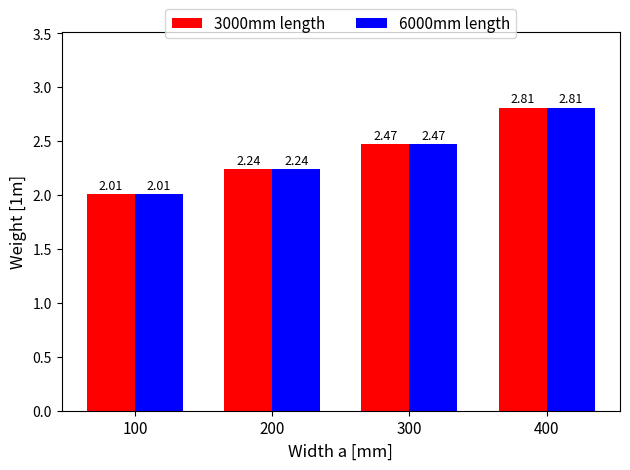

At which category is the sum across all series the highest?

400